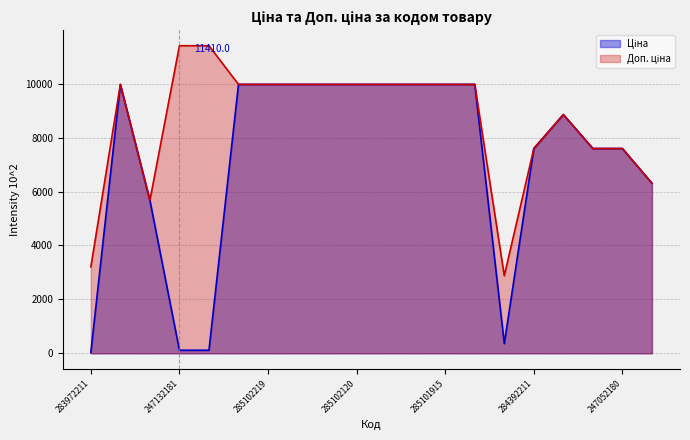

What is the sum of all Ціна values?

143998.8